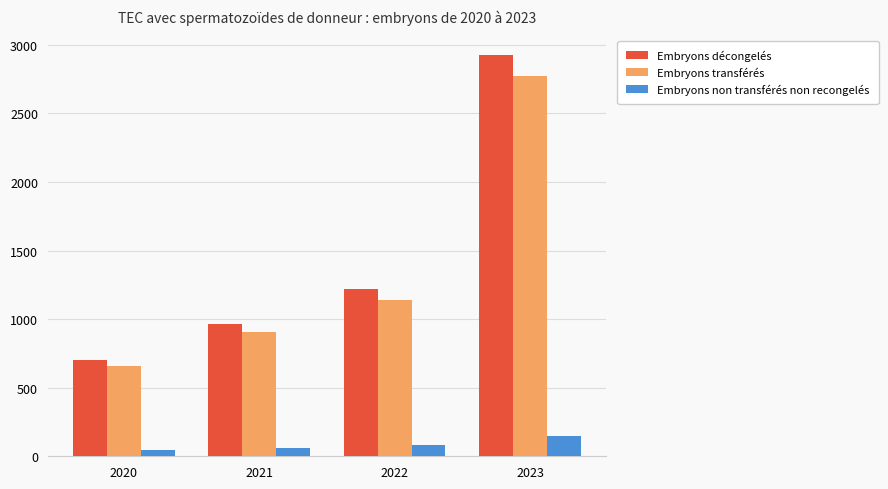

At which label is Embryons transférés closest to 1715?

2022